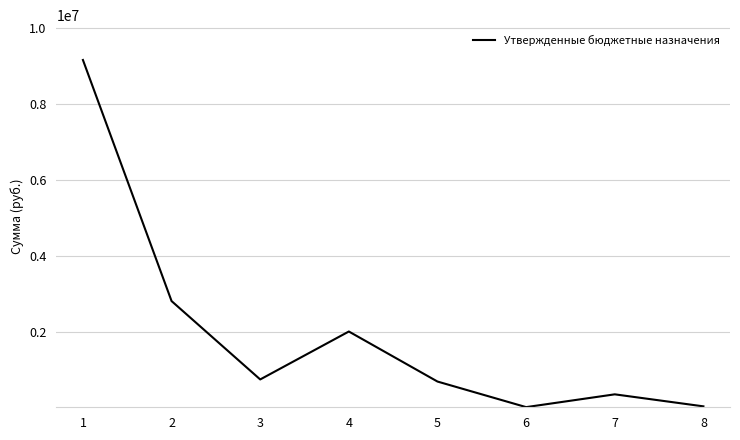

True or false: the data shows 264604.1 at 3.

False